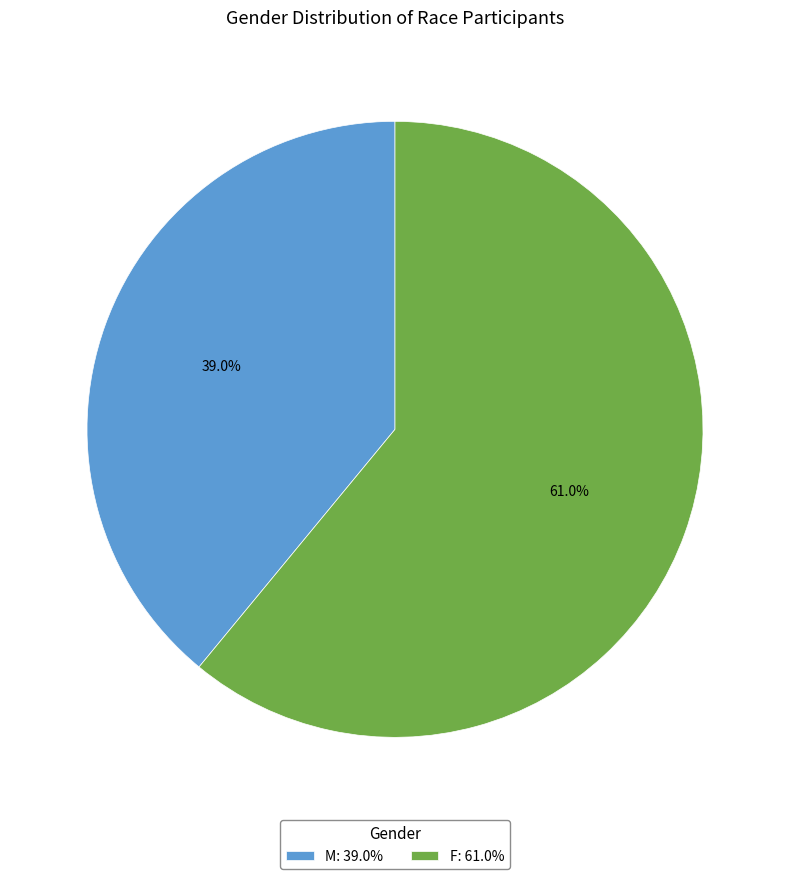

To the nearest percent, what percentage of the pie is F?

61%